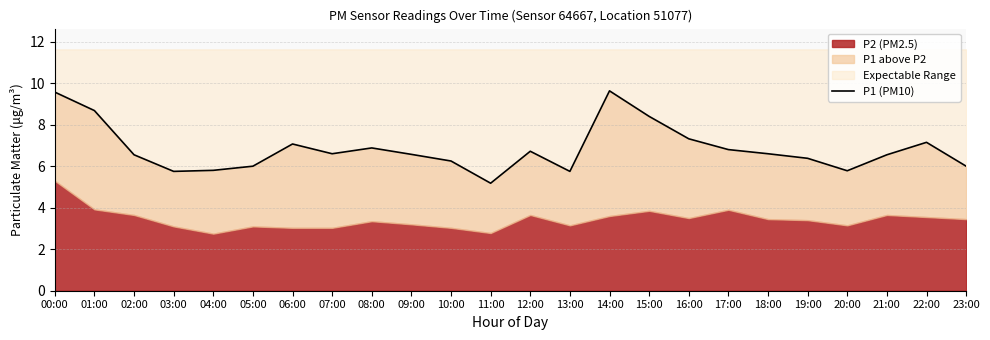

Reading left to right, what are all the values shown in this chart?

9.6	8.7	6.5	5.8	5.8	6.0	7.1	6.6	6.9	6.6	6.2	5.2	6.7	5.8	9.6	8.4	7.3	6.8	6.6	6.4	5.8	6.5	7.2	6.0